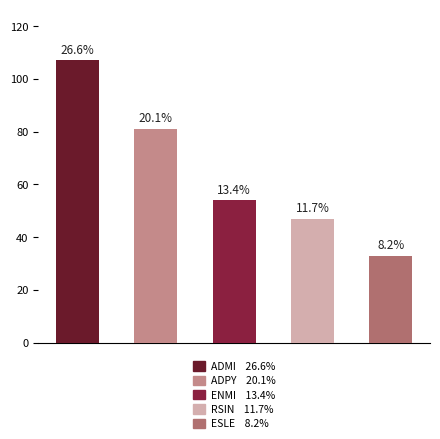

Does the chart contain stacked bars?

No